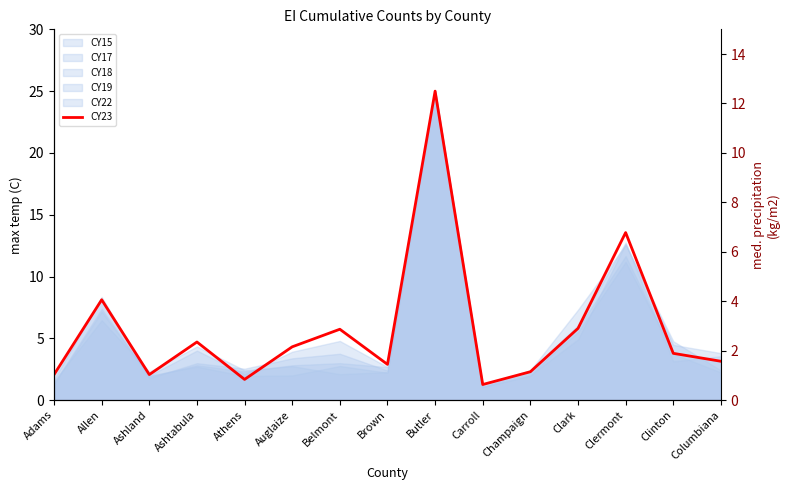

What is the sum of all values?

86.4